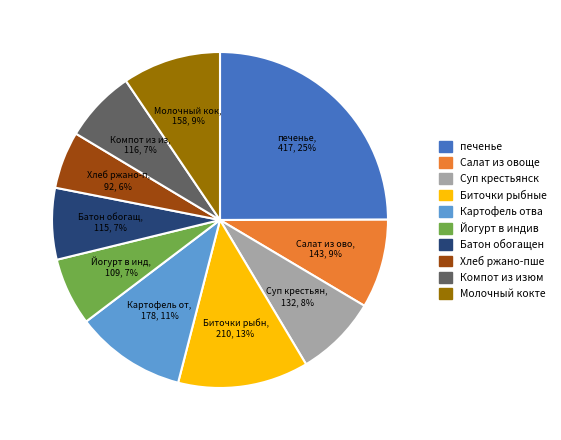

Is there a majority slice in this chart?

No